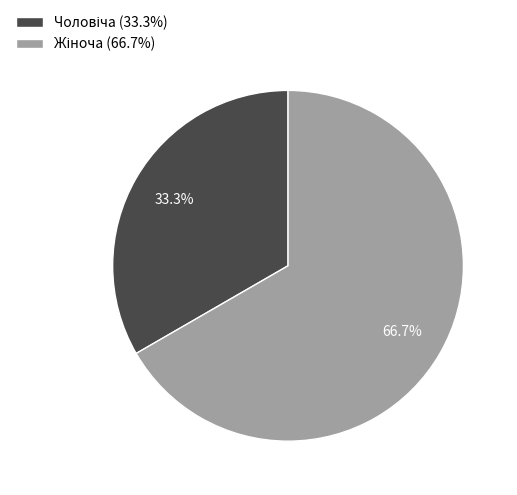

Is there any slice that represents more than half of the pie?

Yes